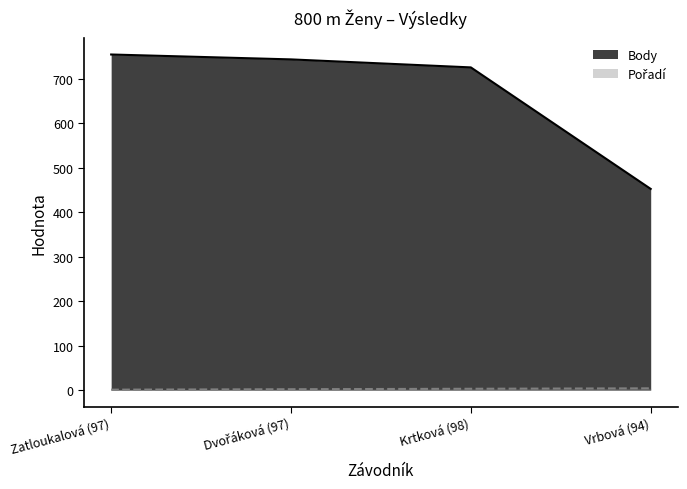

Reading left to right, list all the values displayed in this chart.

Pořadí: Zatloukalová (97)=1	Dvořáková (97)=2	Krtková (98)=3	Vrbová (94)=4
Body: Zatloukalová (97)=754	Dvořáková (97)=743	Krtková (98)=725	Vrbová (94)=452